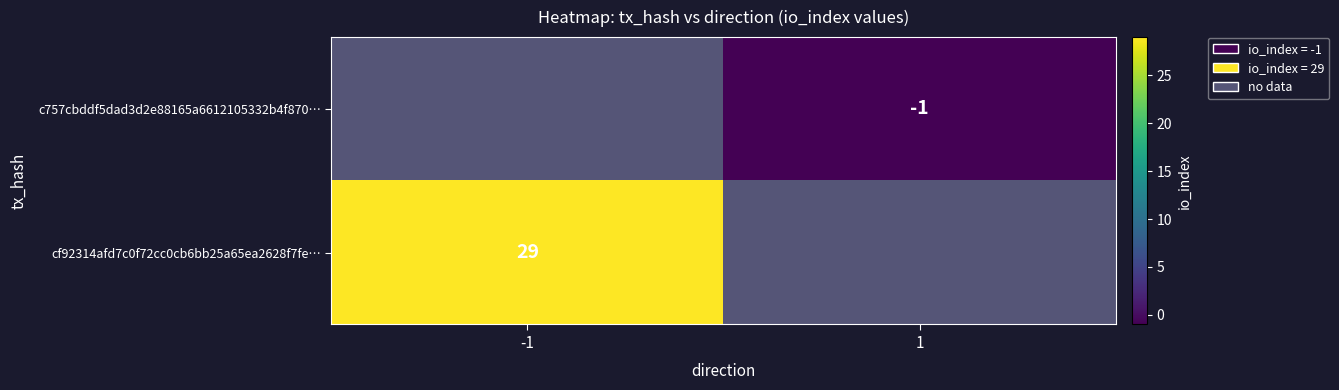

The value of cf92314afd7c0f72cc0cb6bb25a65ea2628f7fe… at -1 is 29. True or false?

True